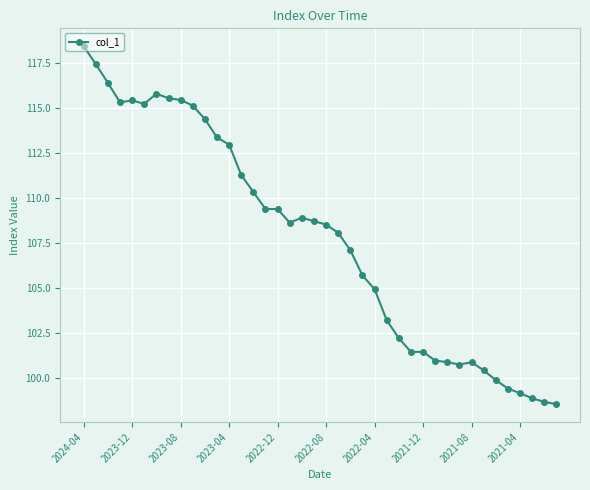

What is the smallest value displayed?

98.6